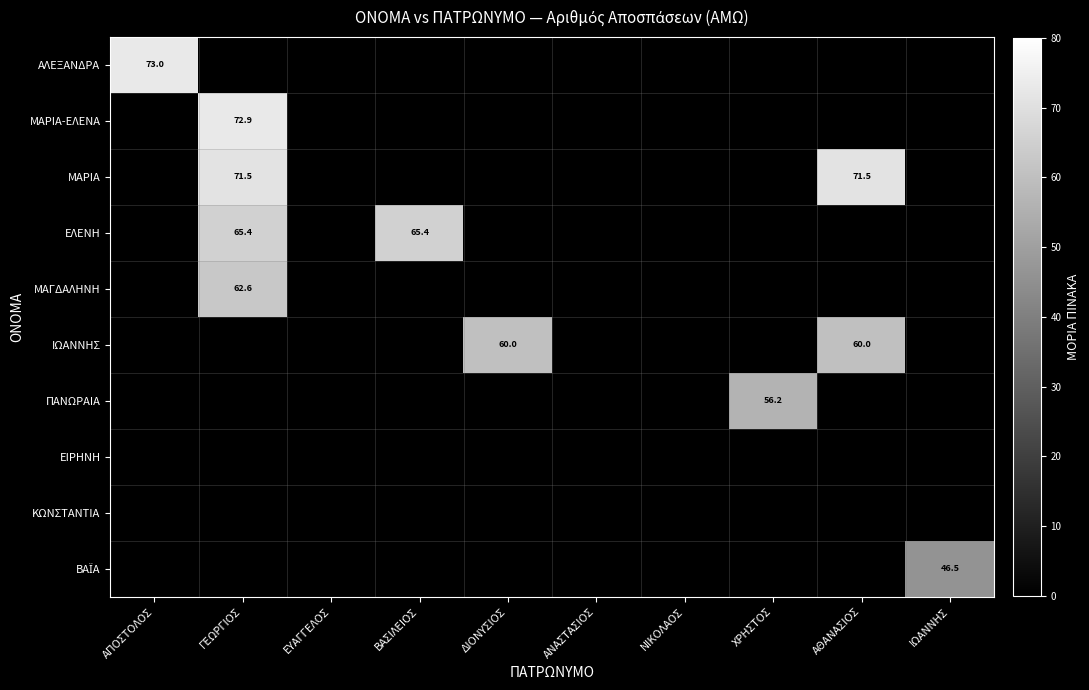

Is the value of ΜΑΡΙΑ at ΓΕΩΡΓΙΟΣ greater than the value of ΙΩΑΝΝΗΣ at ΑΘΑΝΑΣΙΟΣ?

Yes